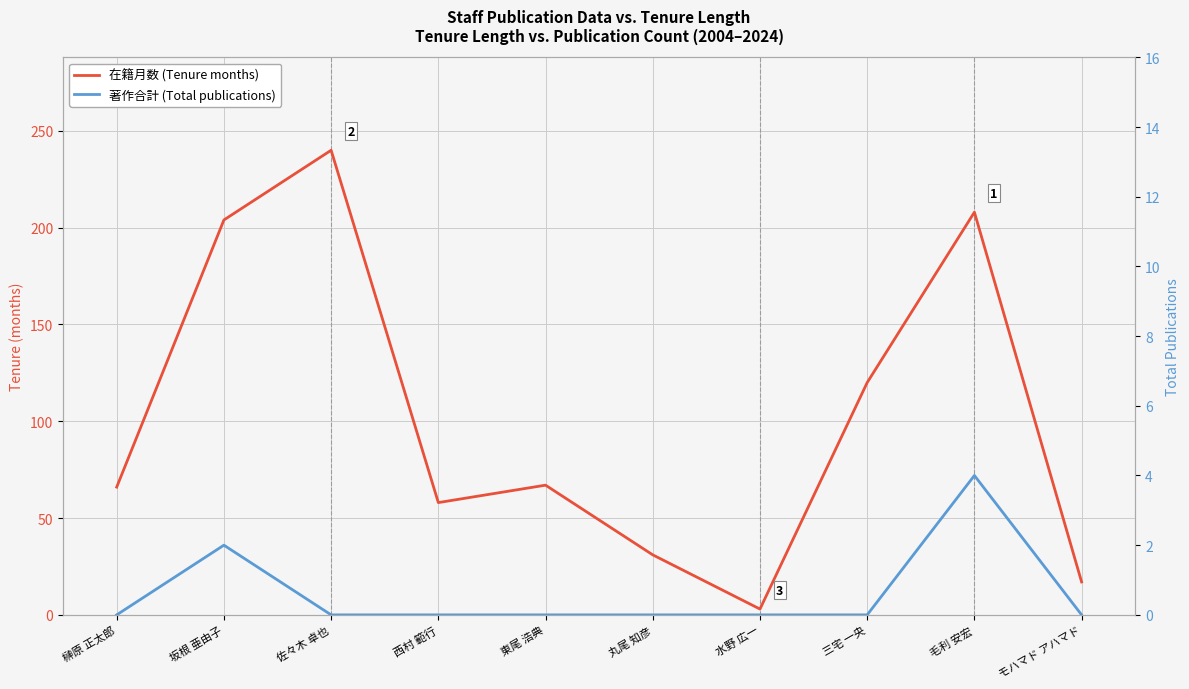

Where is 著作合計 (Total publications) nearest to the value 2?

坂根 亜由子